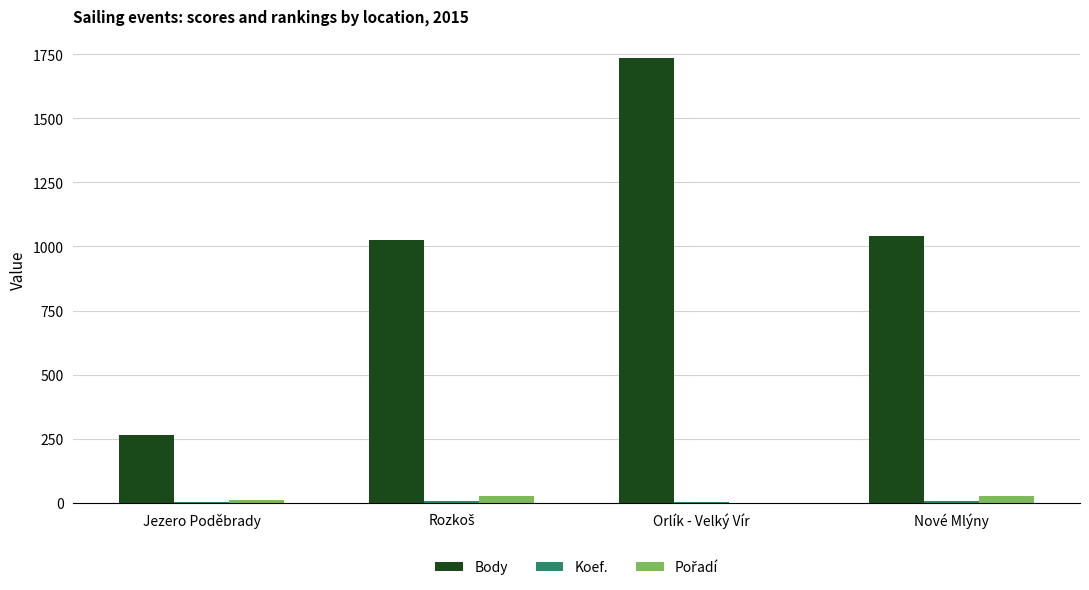

Which label corresponds to the largest value in the chart?

Orlík - Velký Vír